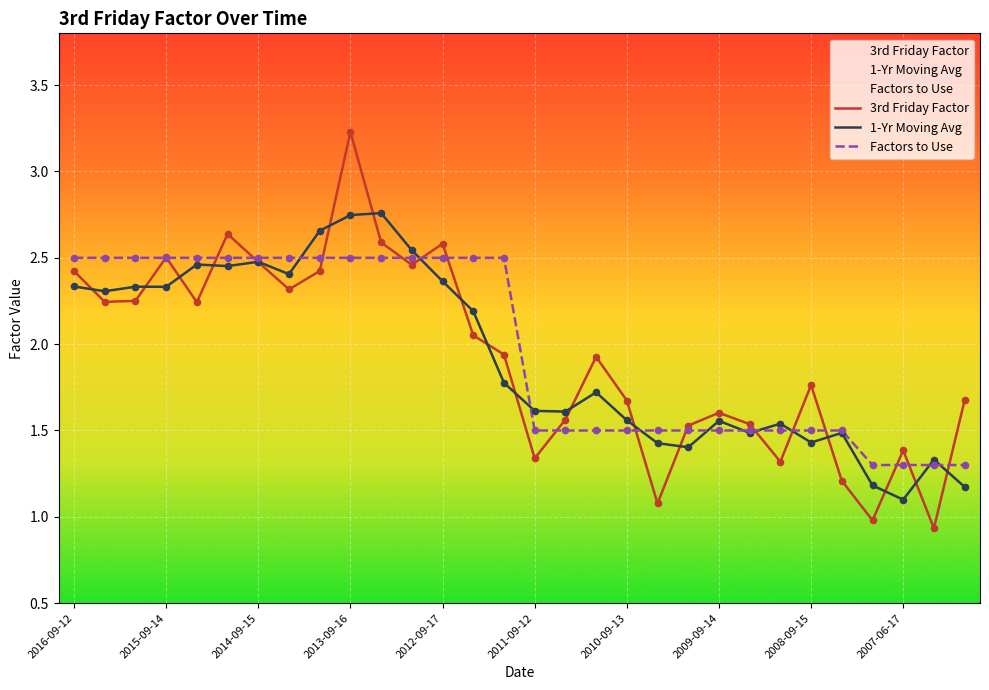

At which category is the sum across all series the highest?

2013-09-16